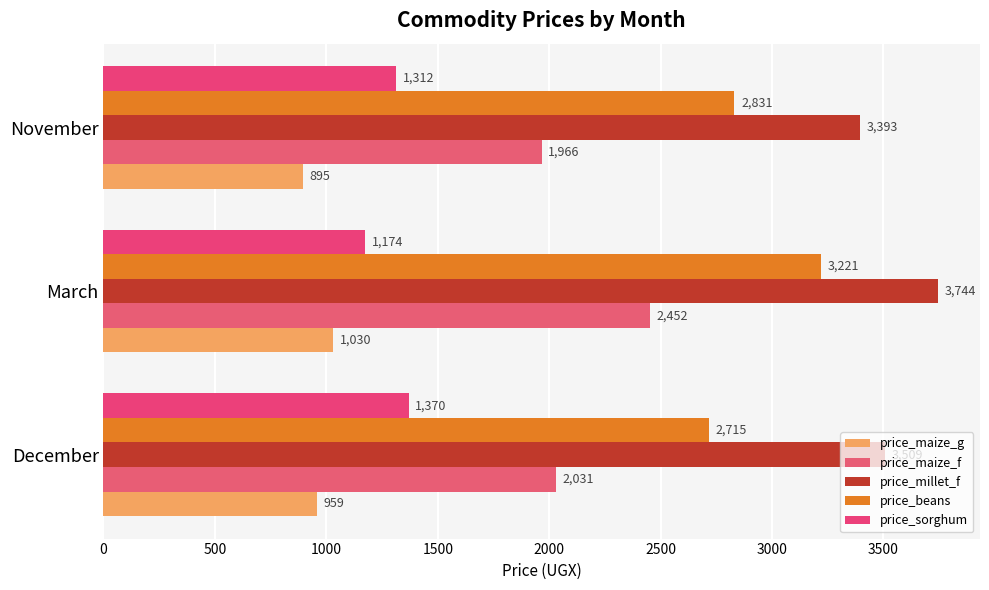

Rank the categories by price_sorghum value from lowest to highest.

March, November, December